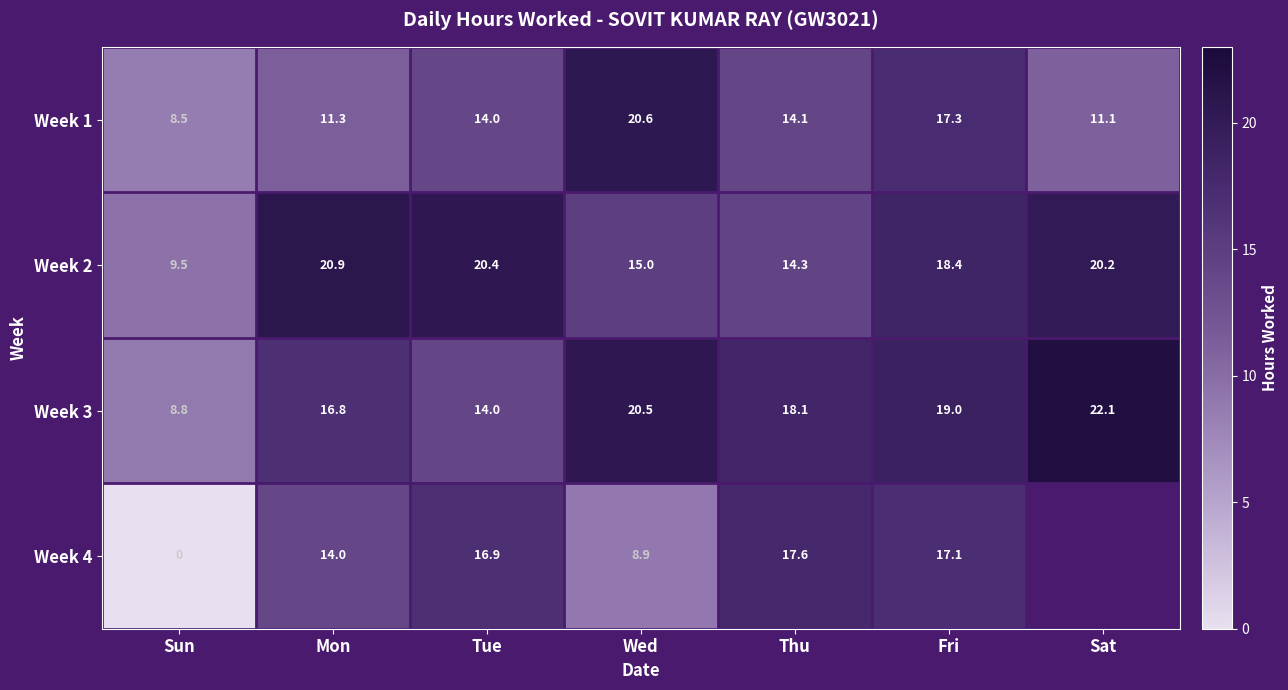

At which category does the chart reach its peak across all series?

Sat